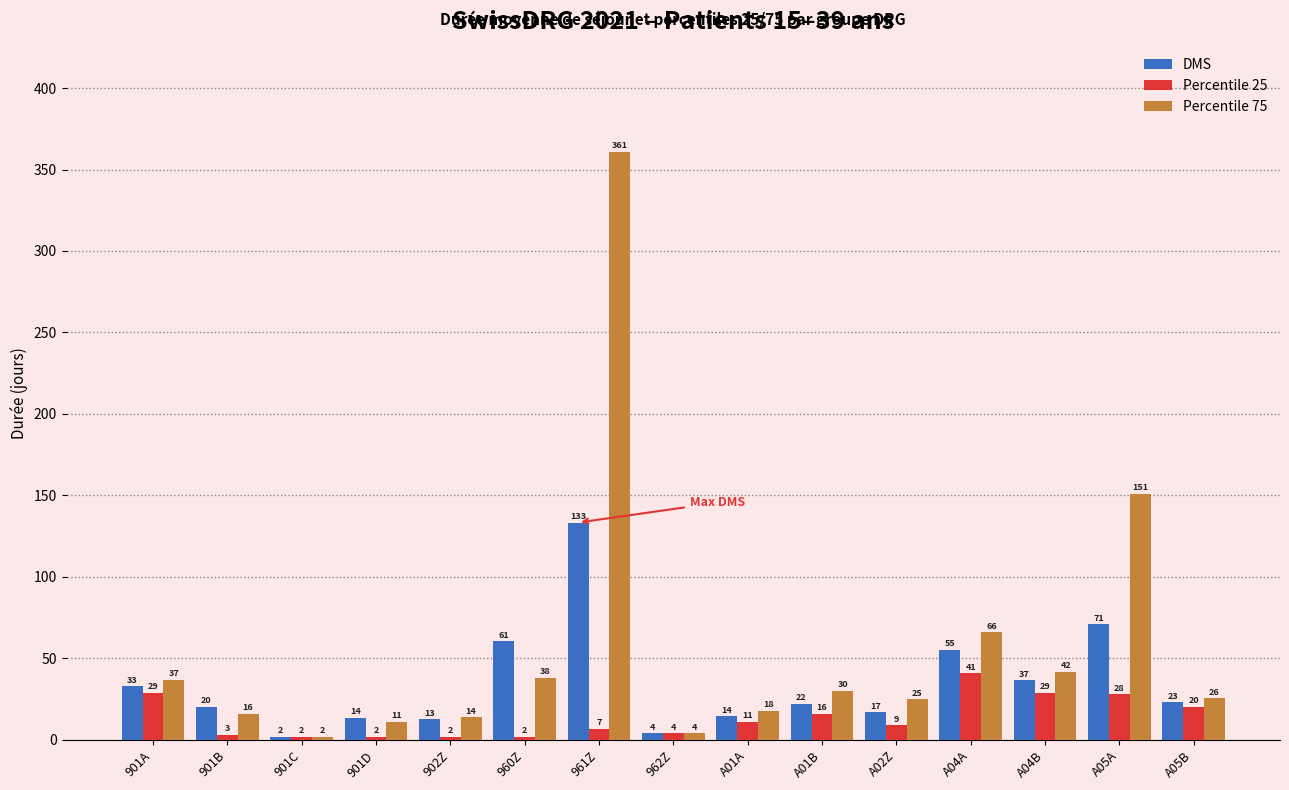

What is the difference between the highest and lowest values at 960Z?

58.6